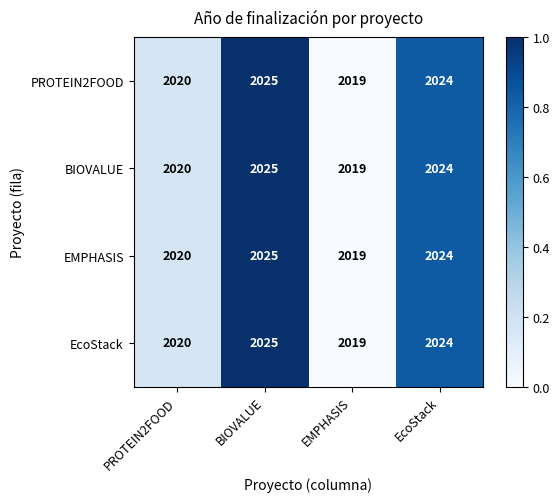

Is it true that EcoStack equals 2024 at EcoStack?

True